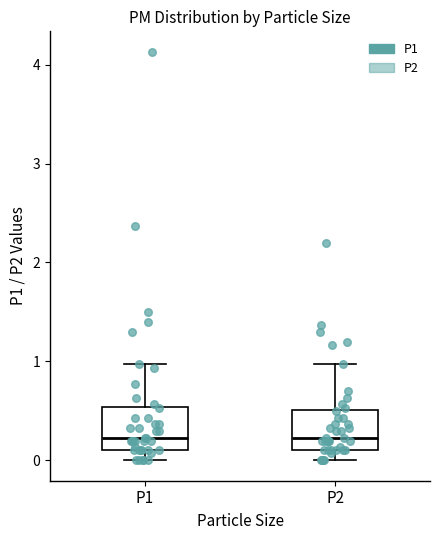

Where is the upper edge of the box for P1 on the y-axis? The values are not printed on the chart, so give them approximately, as read against the axis.

0.5